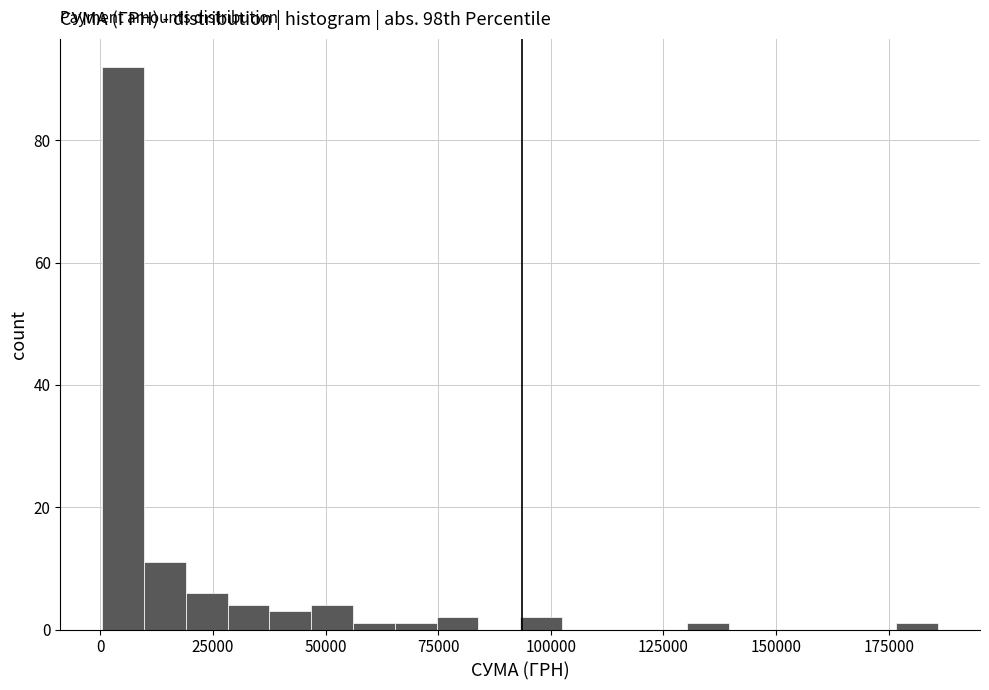

Read against the x-axis, roughly where is the centre of the tallest bar?

5000